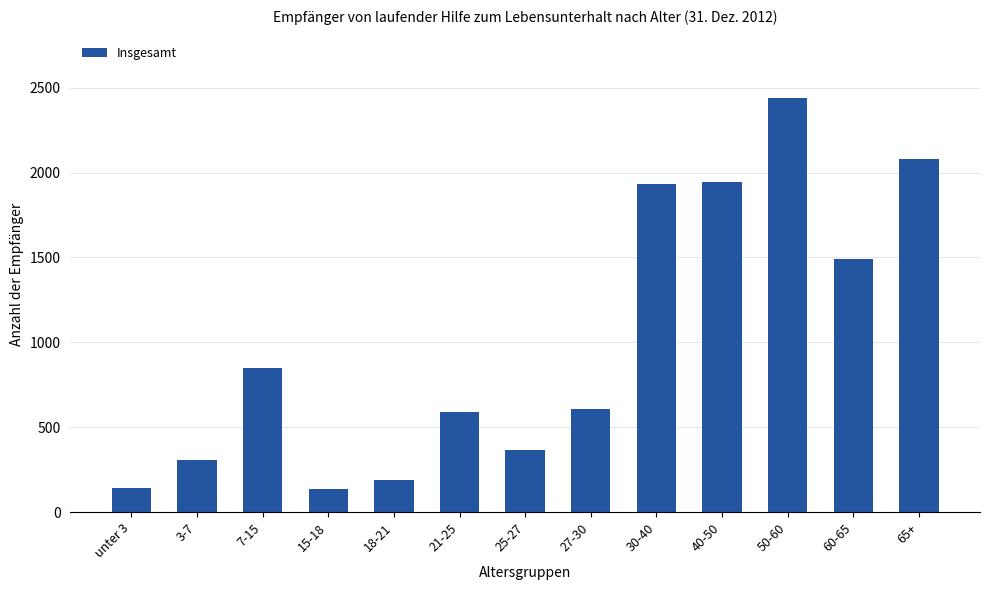

What is the difference between the maximum and minimum values?

2304